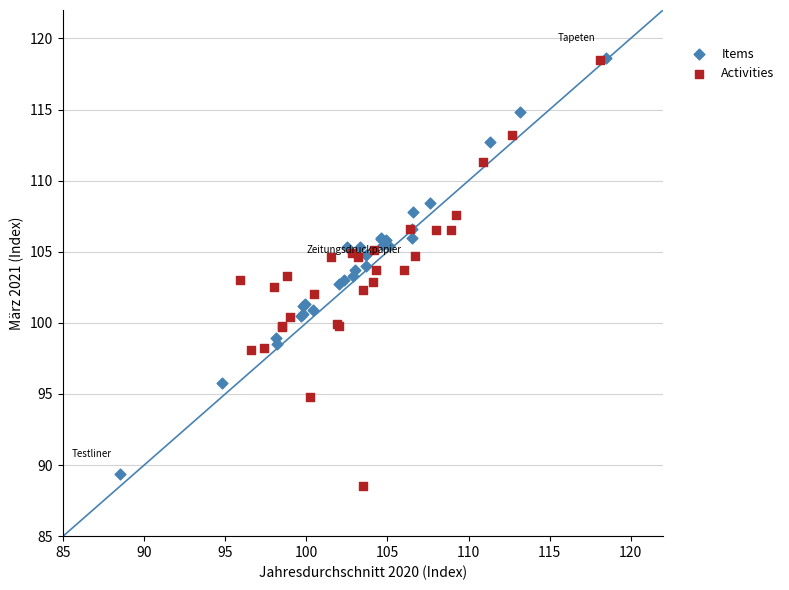

Which series has the largest Y range (max minus min)?

Activities